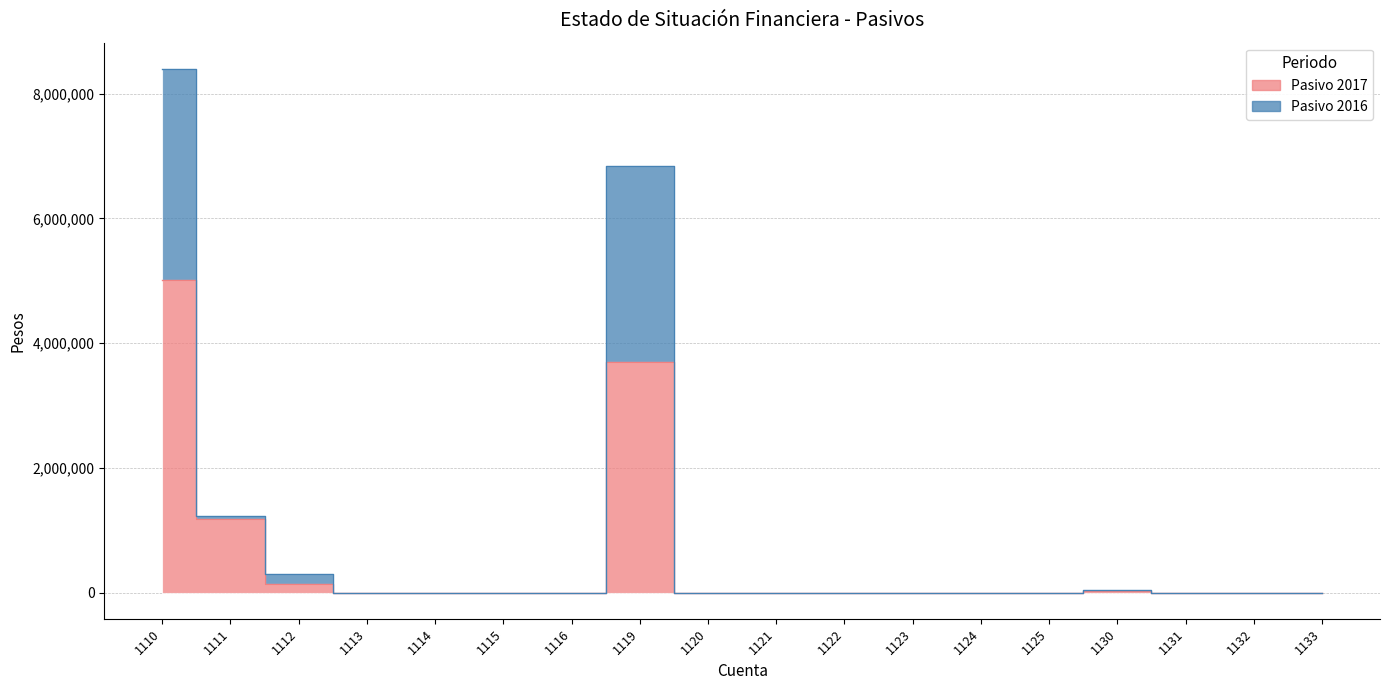

Reading left to right, transcribe all the data shown in this chart.

Pasivo 2017: 5018758.6	1186099.9	135009.0	0.0	0.0	0.0	0.0	3697649.7	0.0	0.0	0.0	0.0	0.0	0.0	18500.0	0.0	0.0	0.0
Pasivo 2016: 8398990.9	1230412.1	303015.6	0.0	0.0	0.0	0.0	6834982.0	0.0	0.0	0.0	0.0	0.0	0.0	37000.0	0.0	0.0	0.0